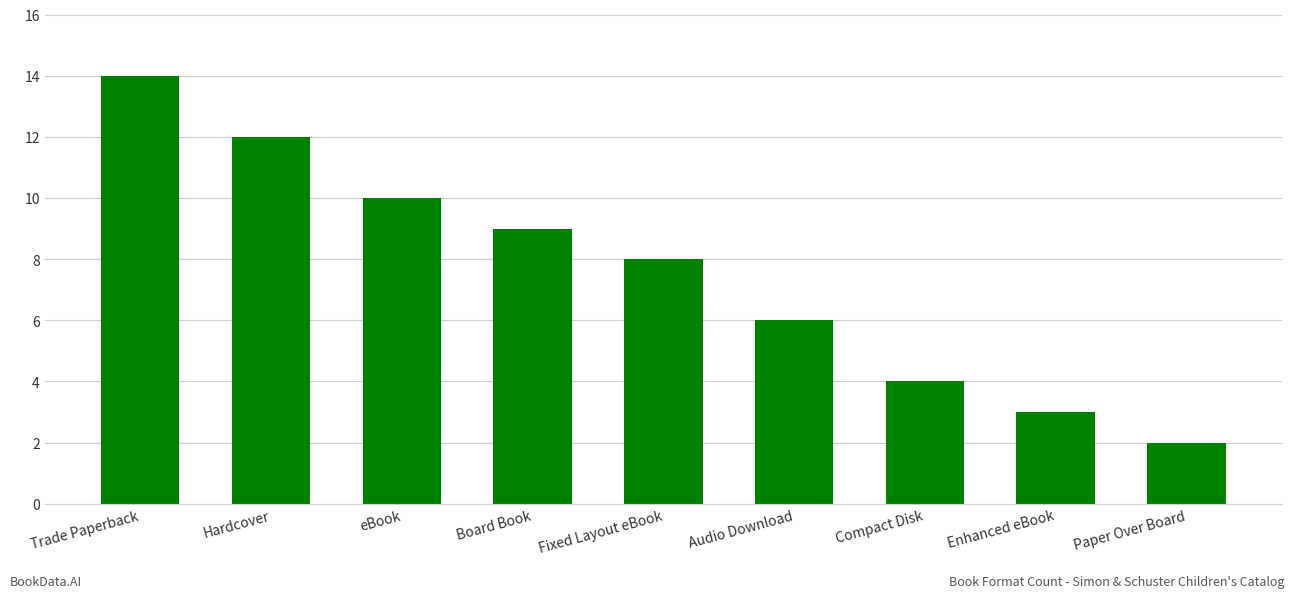

What is the ratio of the value at Trade Paperback to the value at Audio Download?

2.3